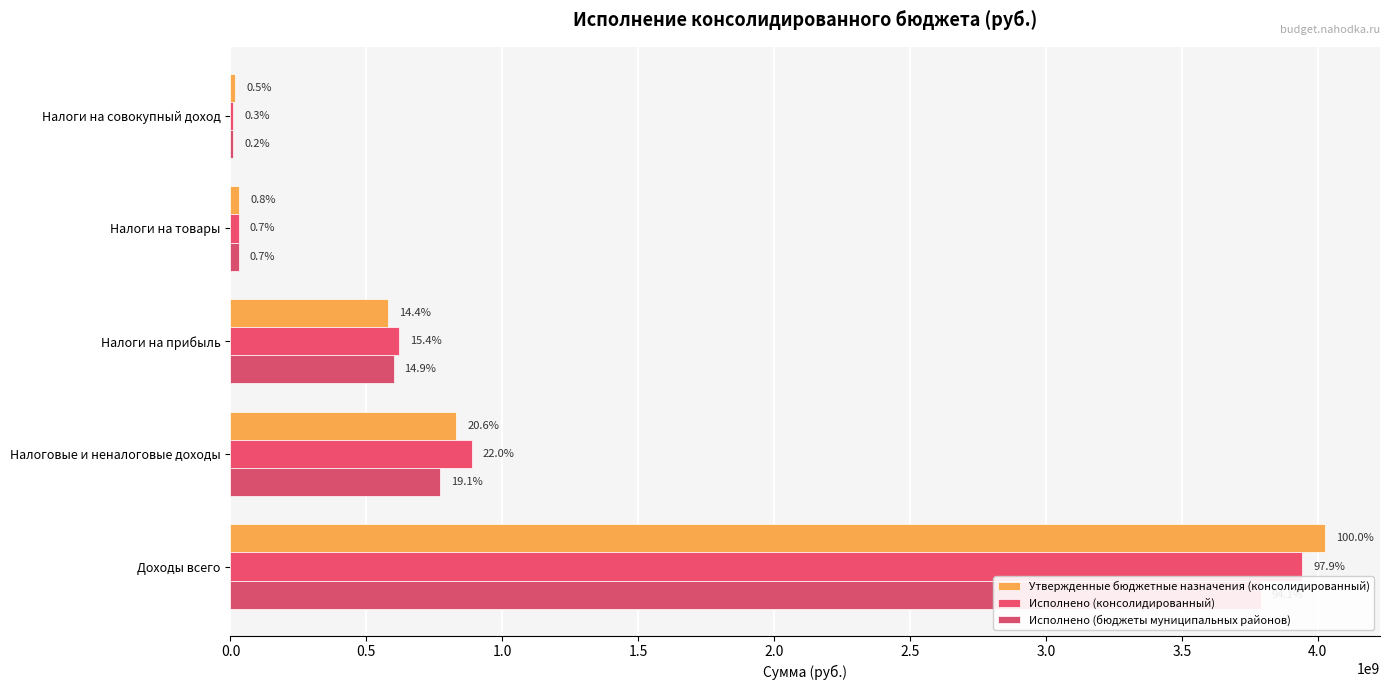

How many bars are there in each group?

3